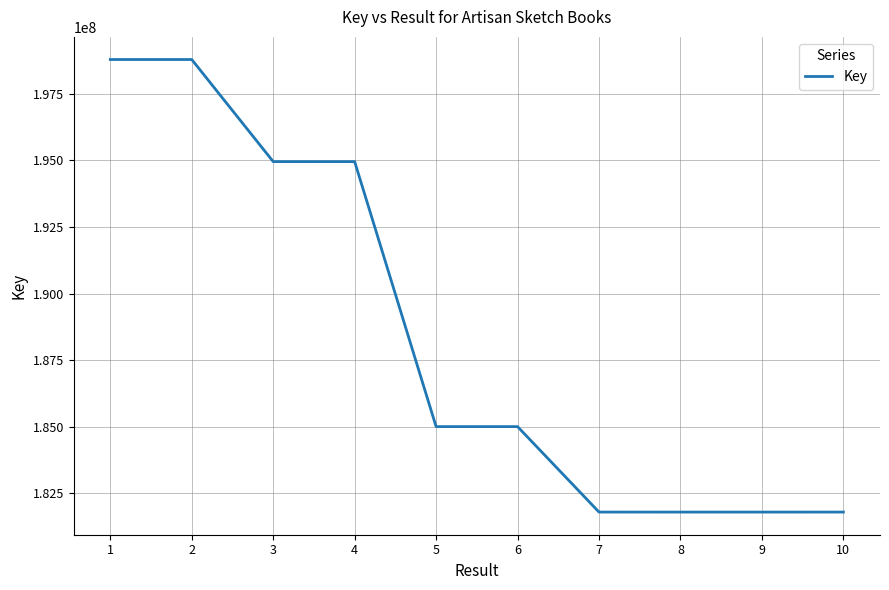

At which label does the data first exceed 185004778?

1